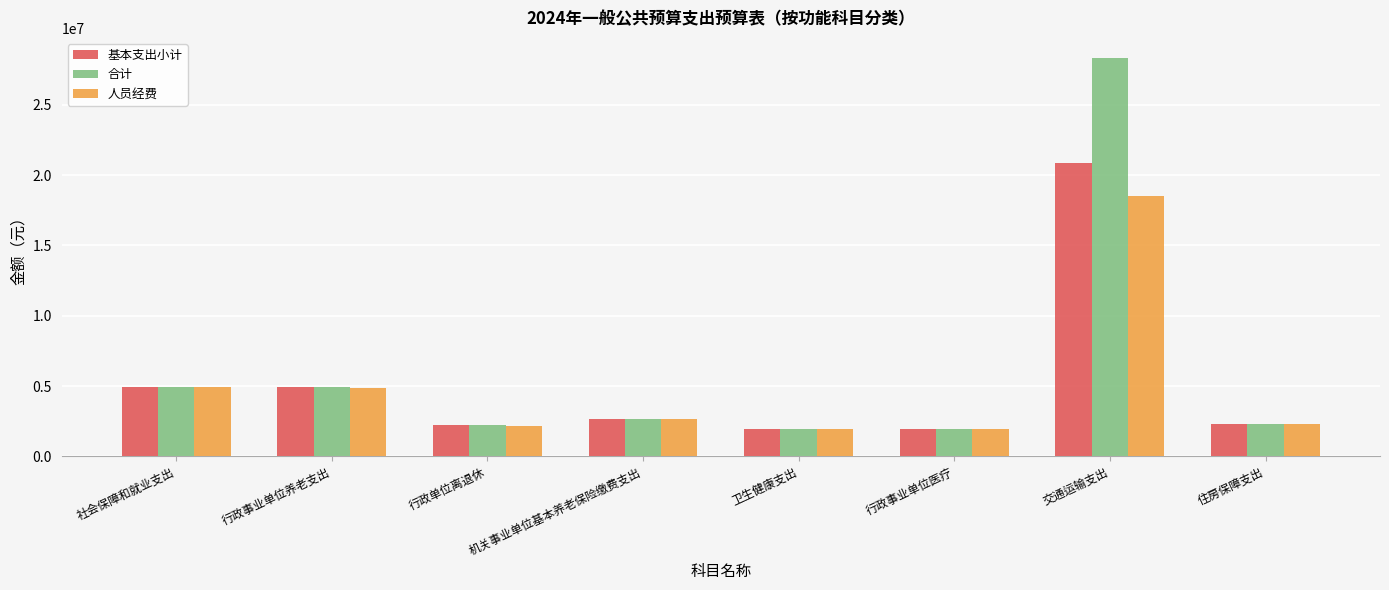

How many bars are there in total?

24